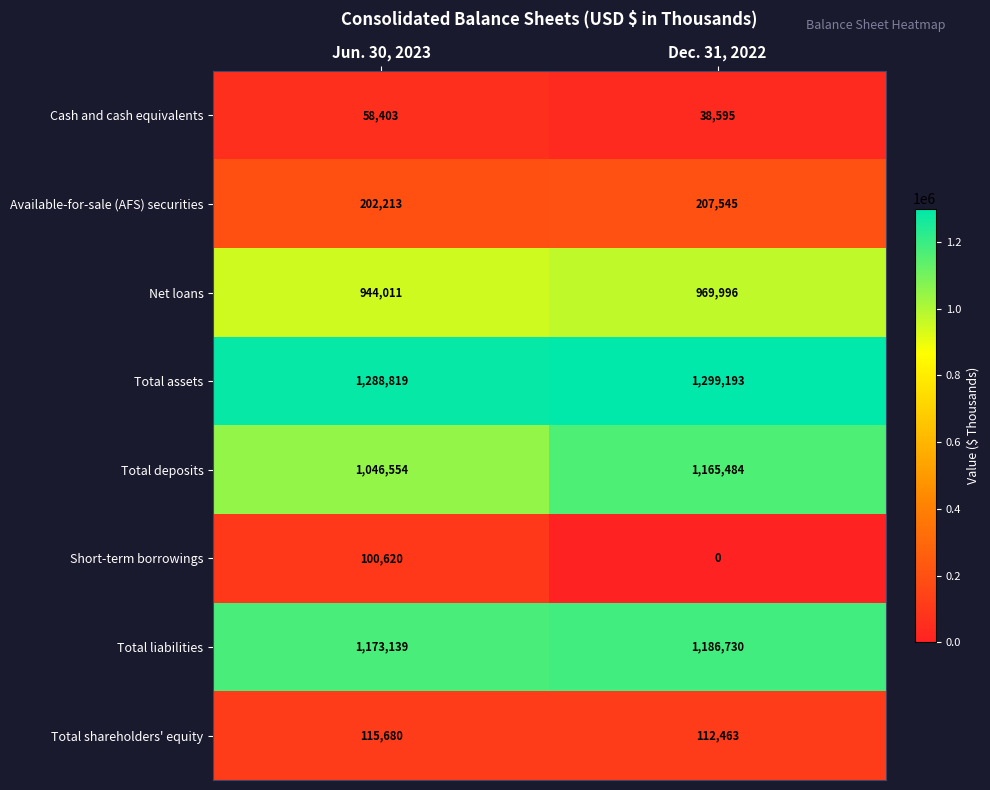

At which category is the sum across all series the highest?

Dec. 31, 2022